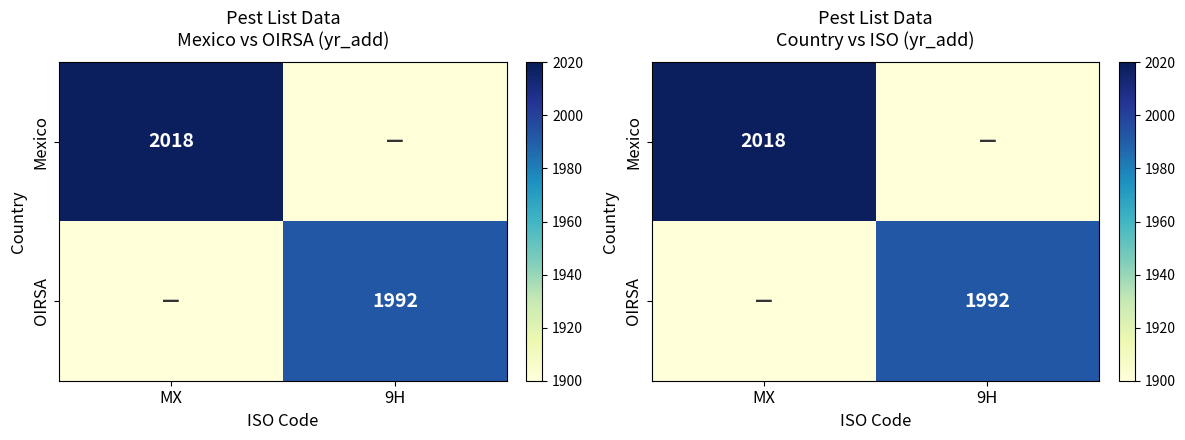

Is it true that Mexico equals 2018 at MX?

True